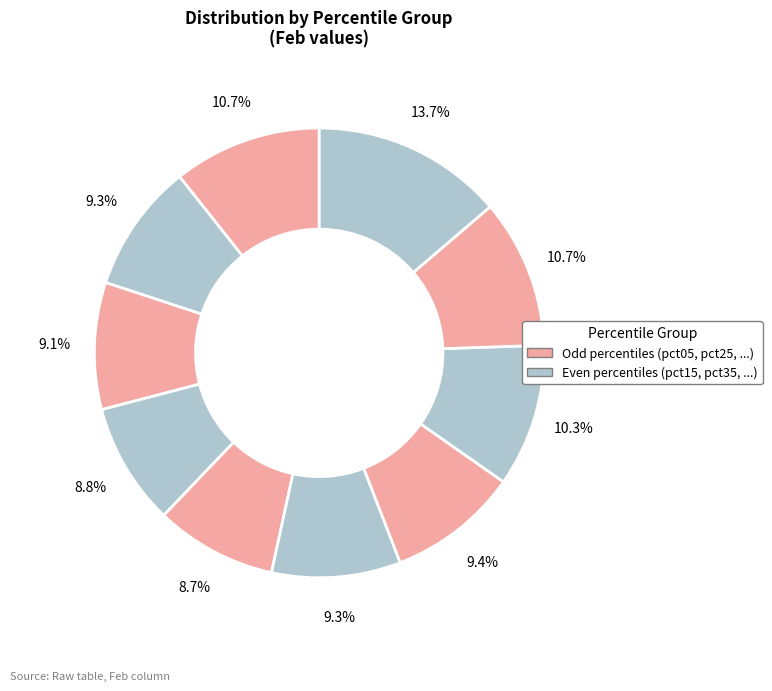

How many segments does this pie chart have?

10